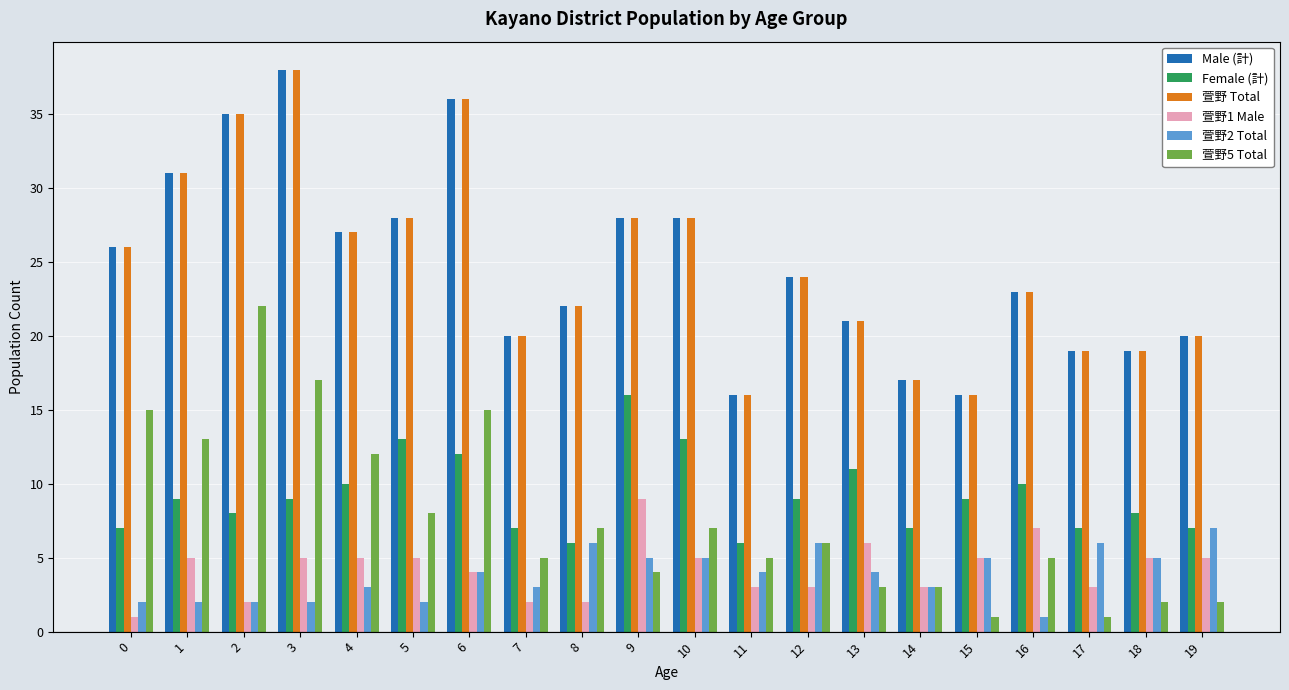

What is the sum of the 萱野2 Total values at 8 and 16?

7